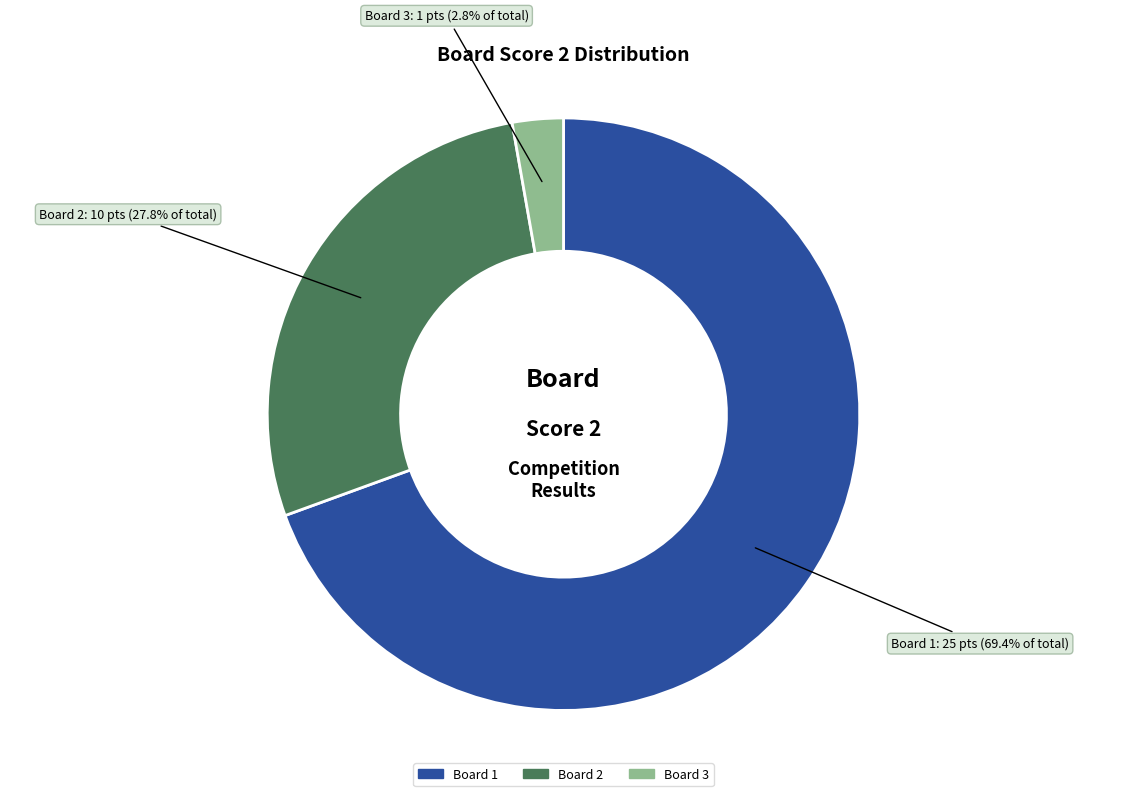

Which has a higher value, Board 2 or Board 3?

Board 2